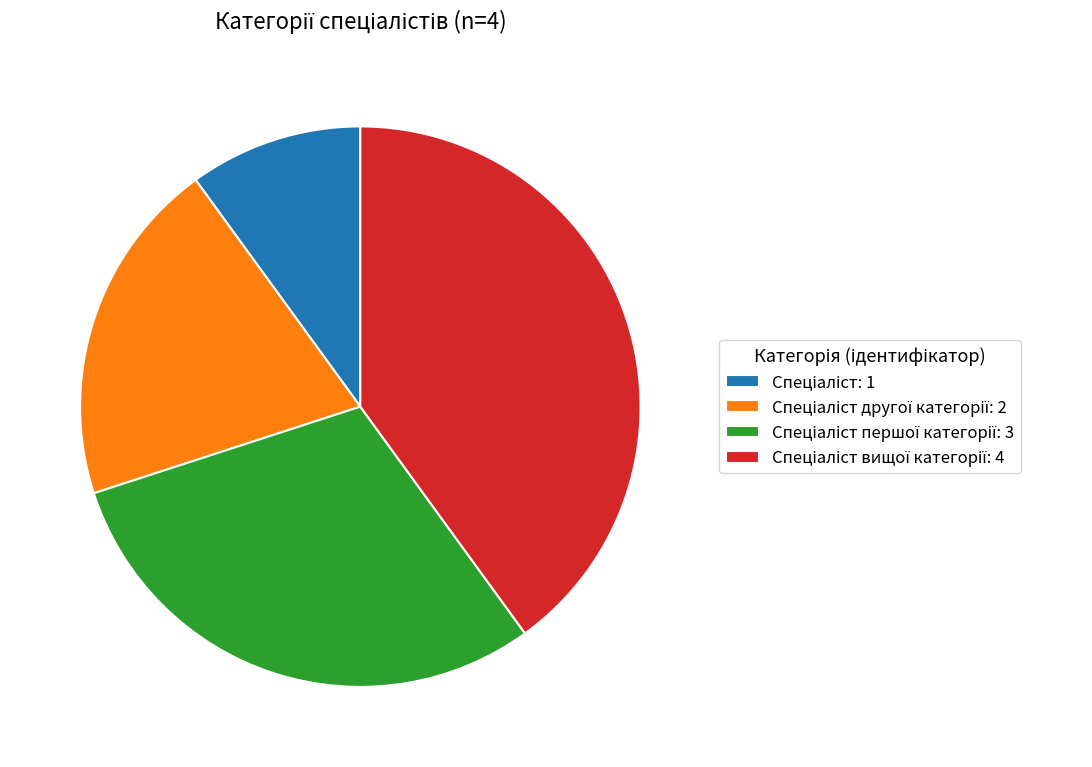

How many slices are in this pie chart?

4